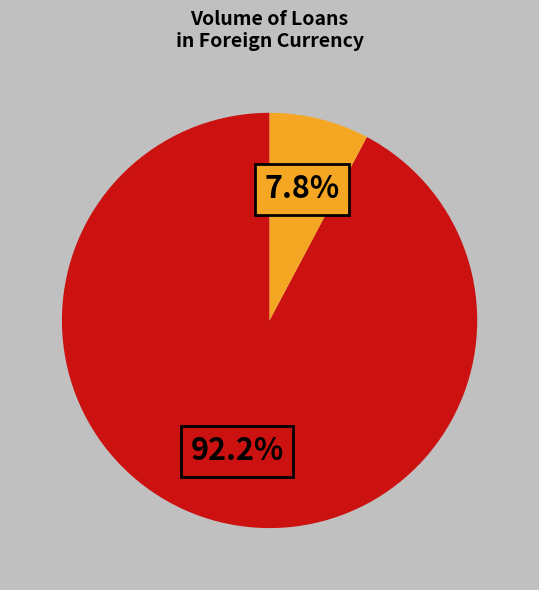

How many slices are in this pie chart?

2